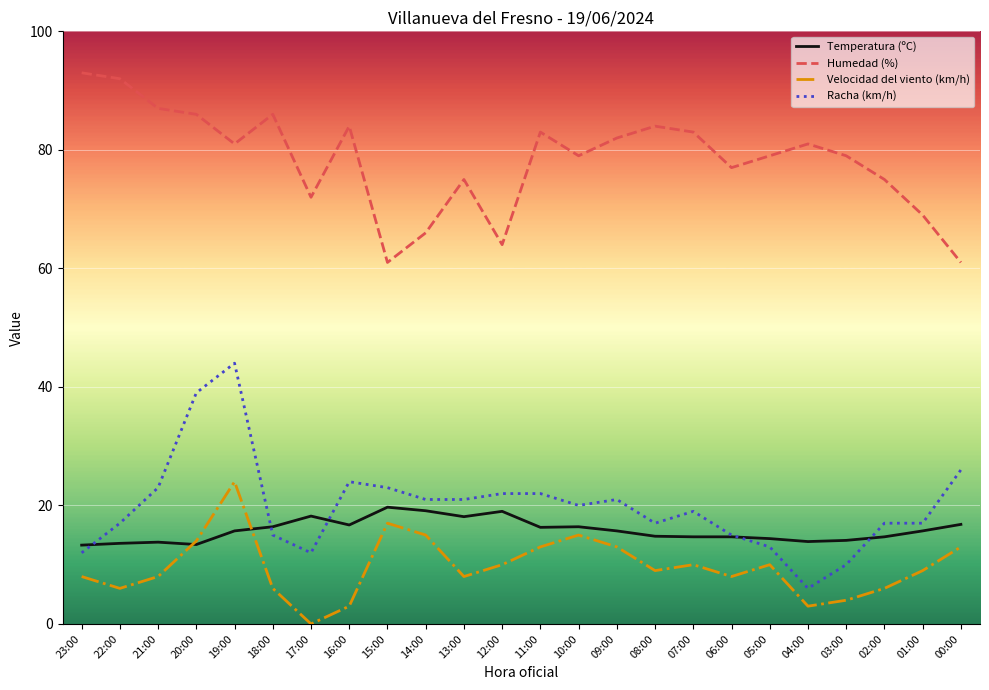

Is the value of Temperatura (ºC) at 13:00 greater than the value of Velocidad del viento (km/h) at 14:00?

Yes